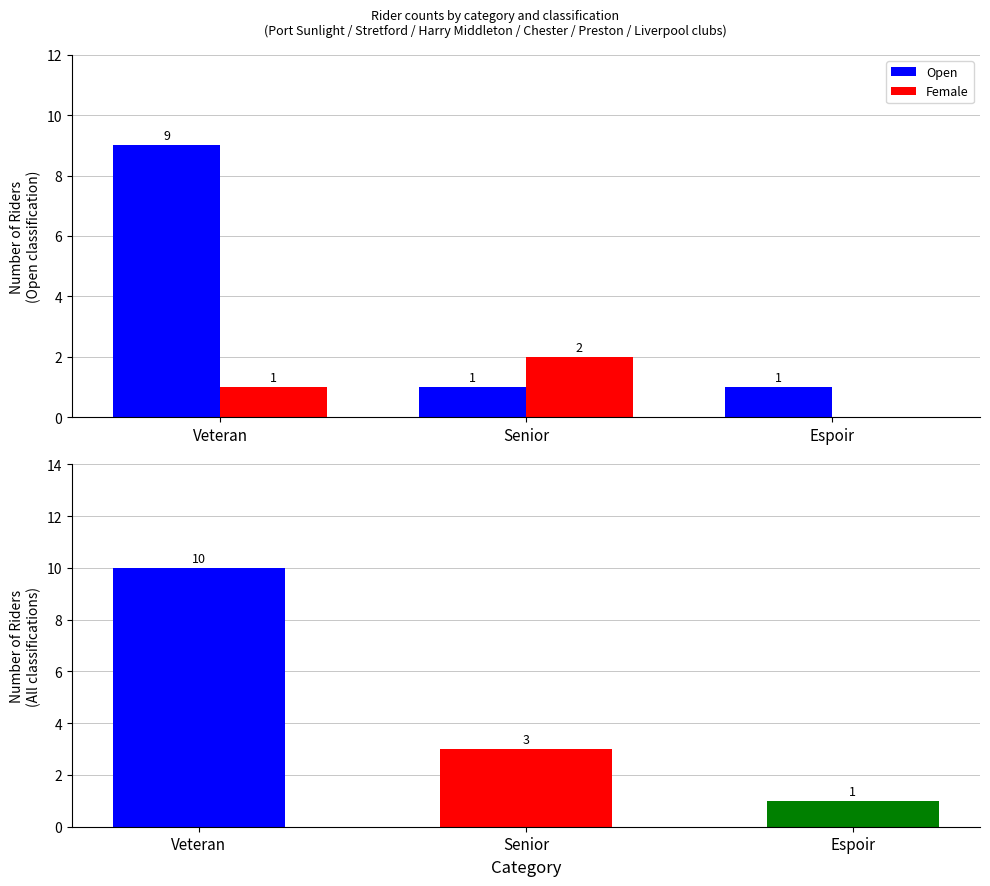

True or false: Open has a value of 12 at Veteran.

False